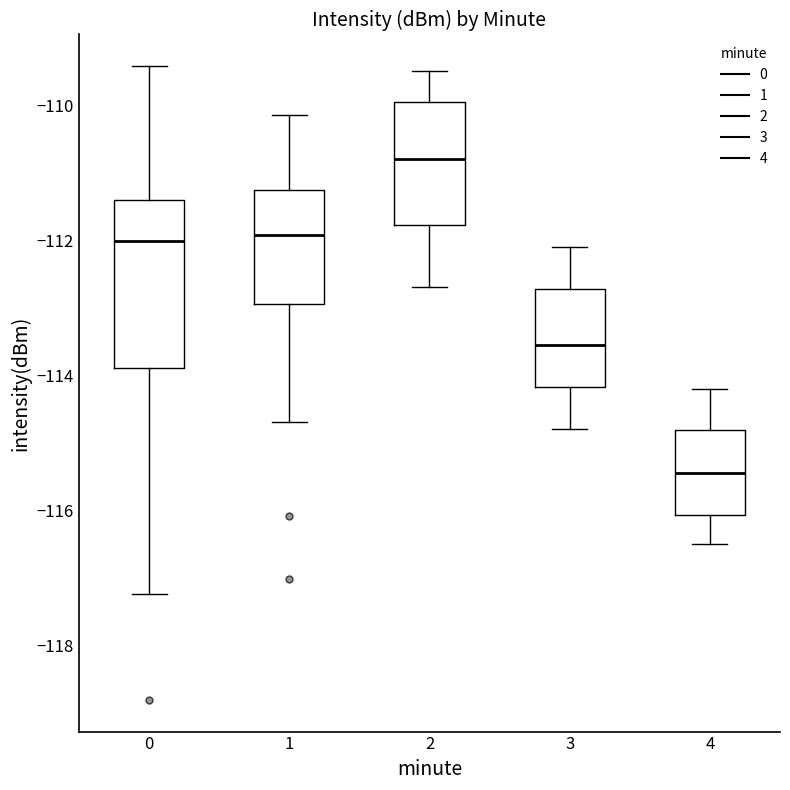

Reading left to right, read every box against the y-axis: the position of its median line, the range the box covers, and the ends of its whiskers. The values are not printed on the chart, so give them approximately, as read against the axis.

0: median -112.0, box -113.8 to -111.4, whiskers -117.2 to -109.4
1: median -112.0, box -113.0 to -111.2, whiskers -114.6 to -110.2
2: median -110.8, box -111.8 to -110.0, whiskers -112.6 to -109.4
3: median -113.6, box -114.2 to -112.8, whiskers -114.8 to -112.0
4: median -115.4, box -116.0 to -114.8, whiskers -116.4 to -114.2